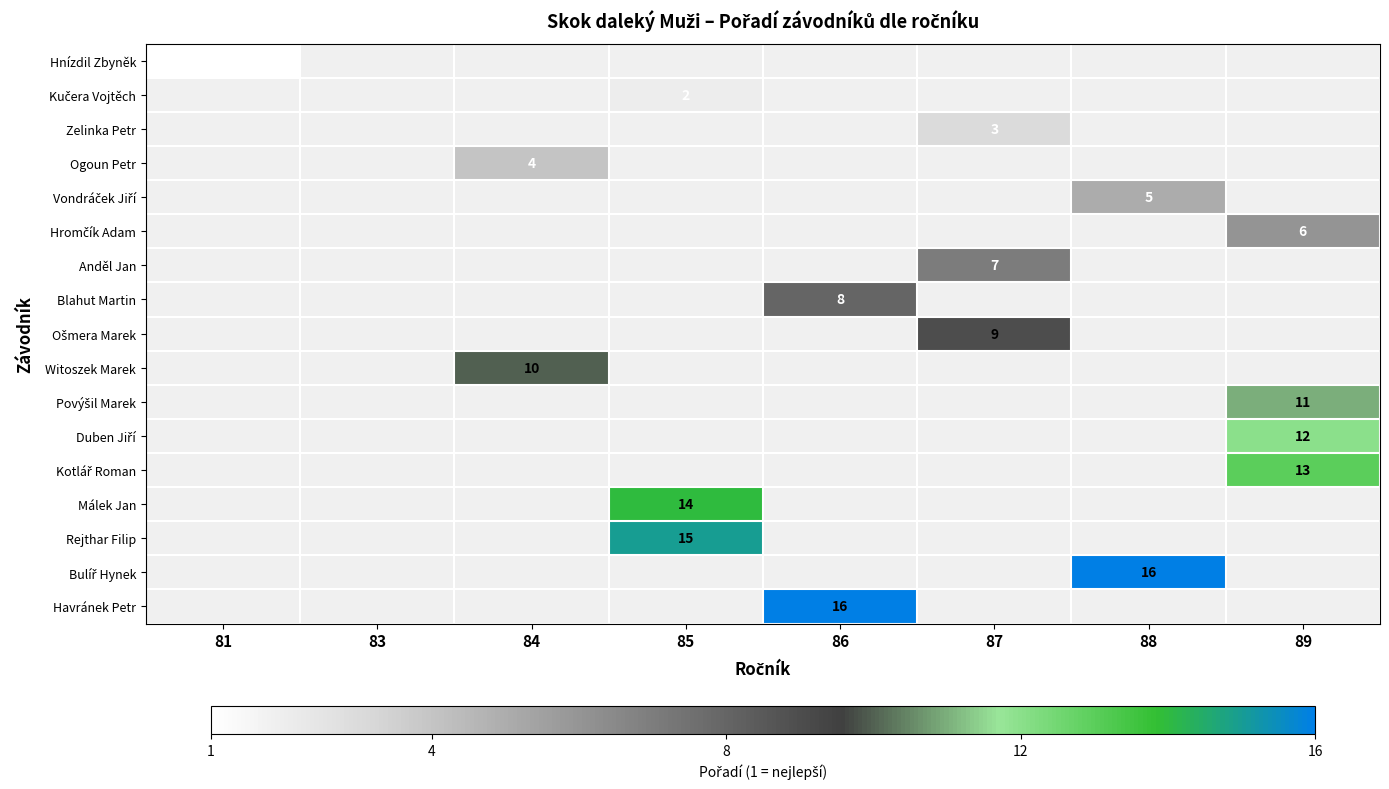

How many data points does each series have?

8